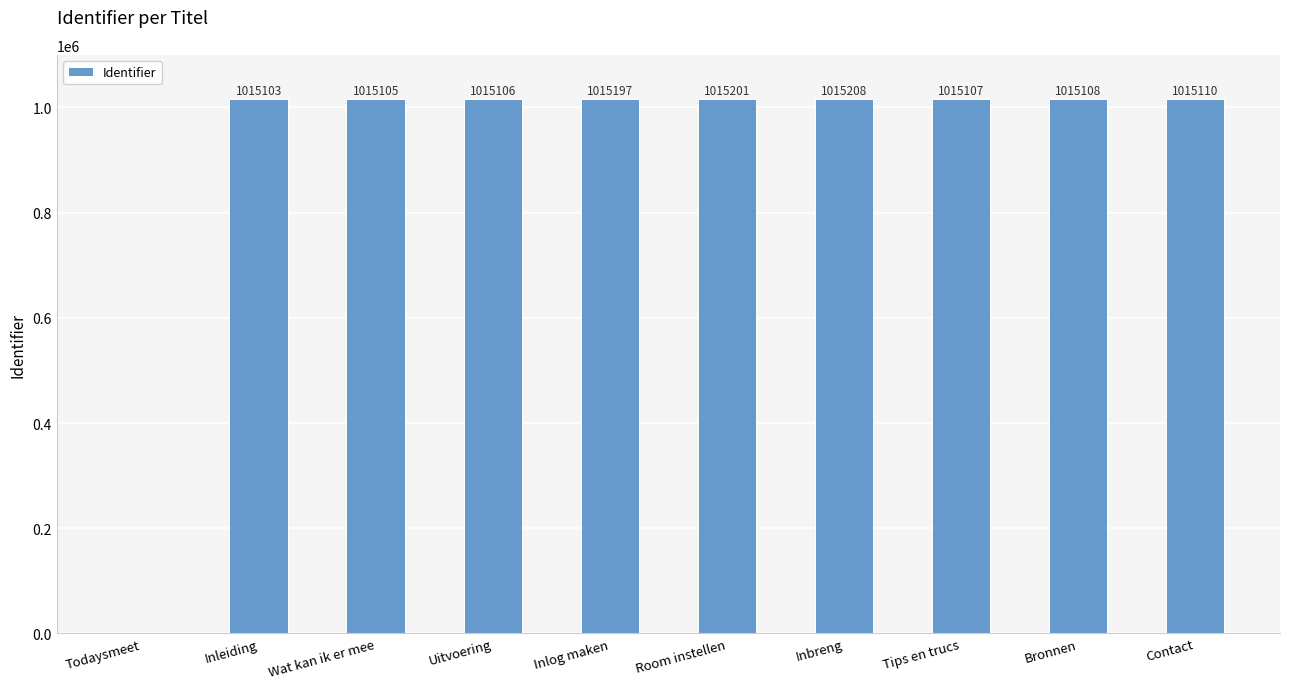

Count the number of categories in the chart.

10